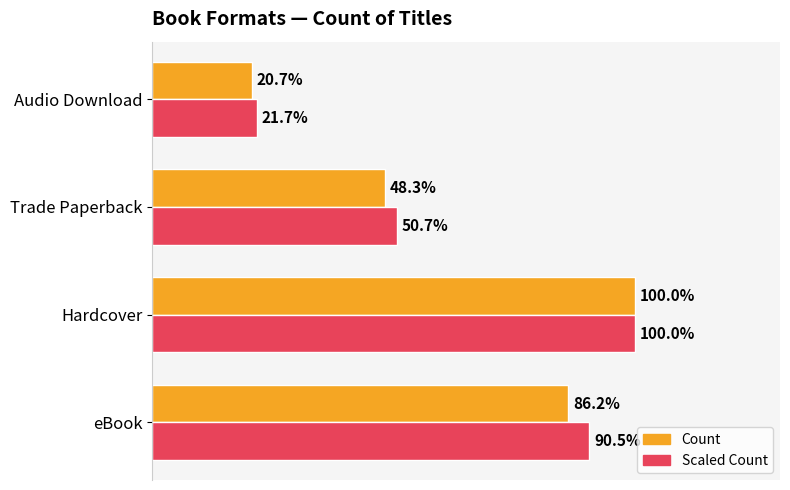

What are all the series names shown in the legend?

Count, Scaled Count